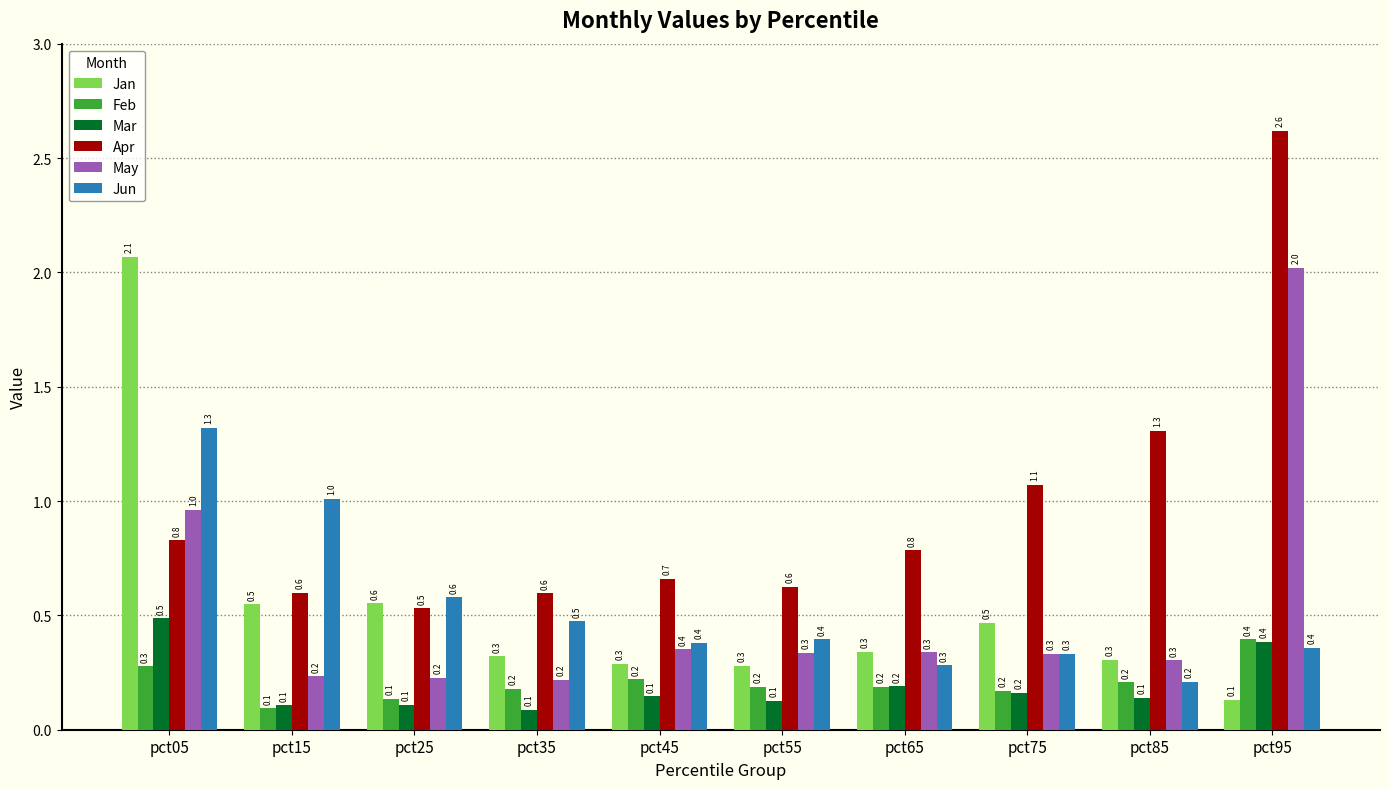

Which series has the largest total across all categories?

Apr